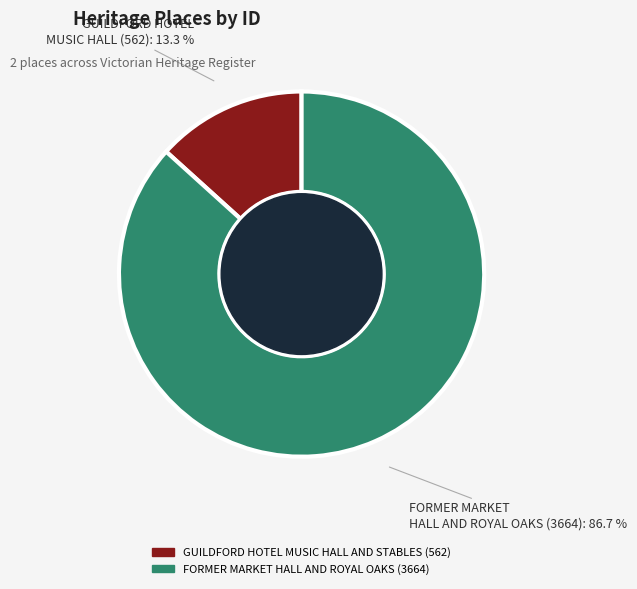

Count the number of slices in the pie.

2